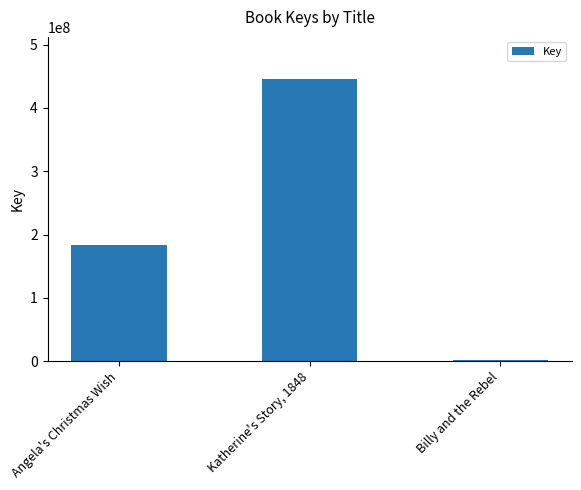

List the labels in order of value, largest first.

Katherine's Story, 1848, Angela's Christmas Wish, Billy and the Rebel